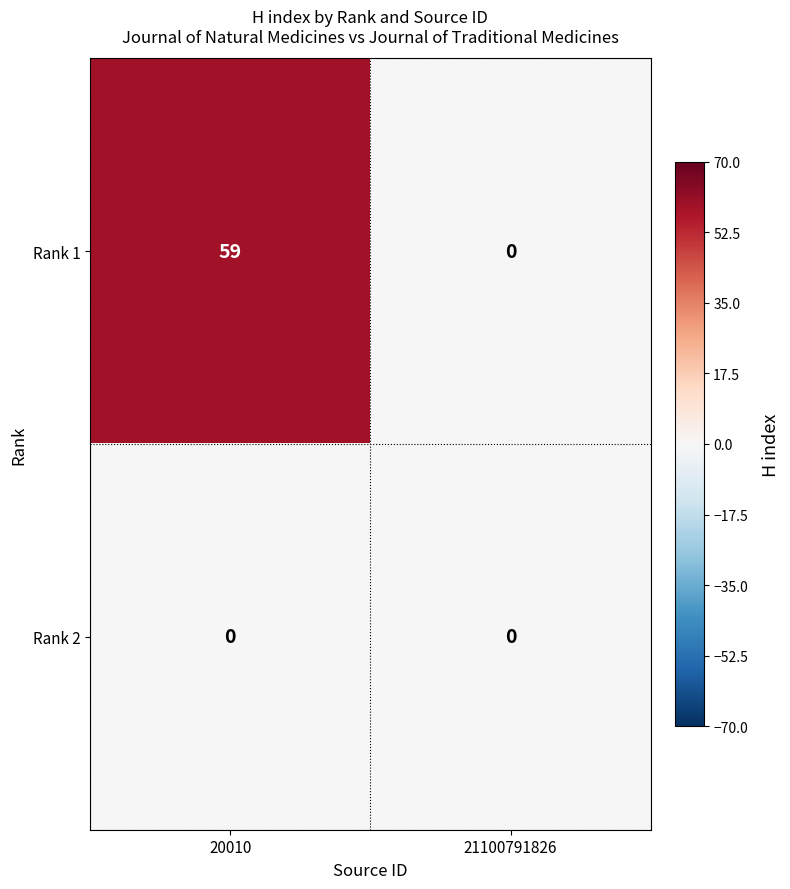

What is the maximum value shown in the chart?

59